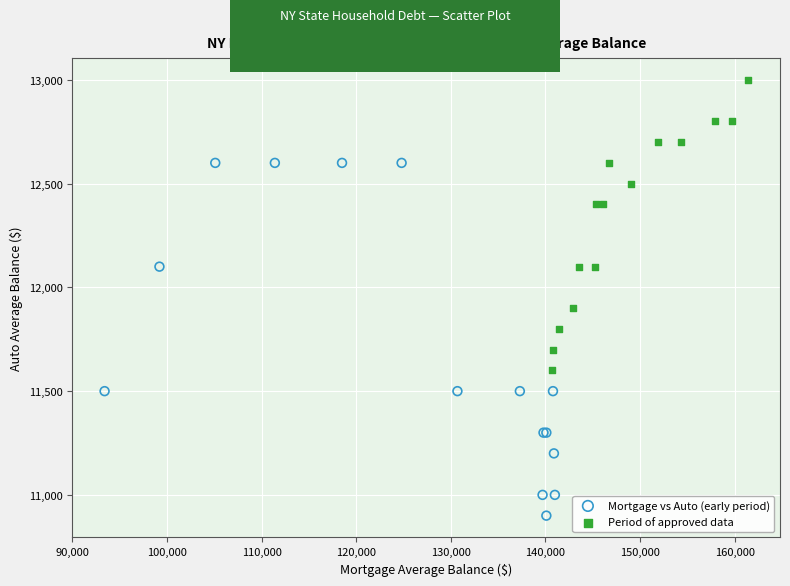

Which series contains the highest Y value?

Period of approved data